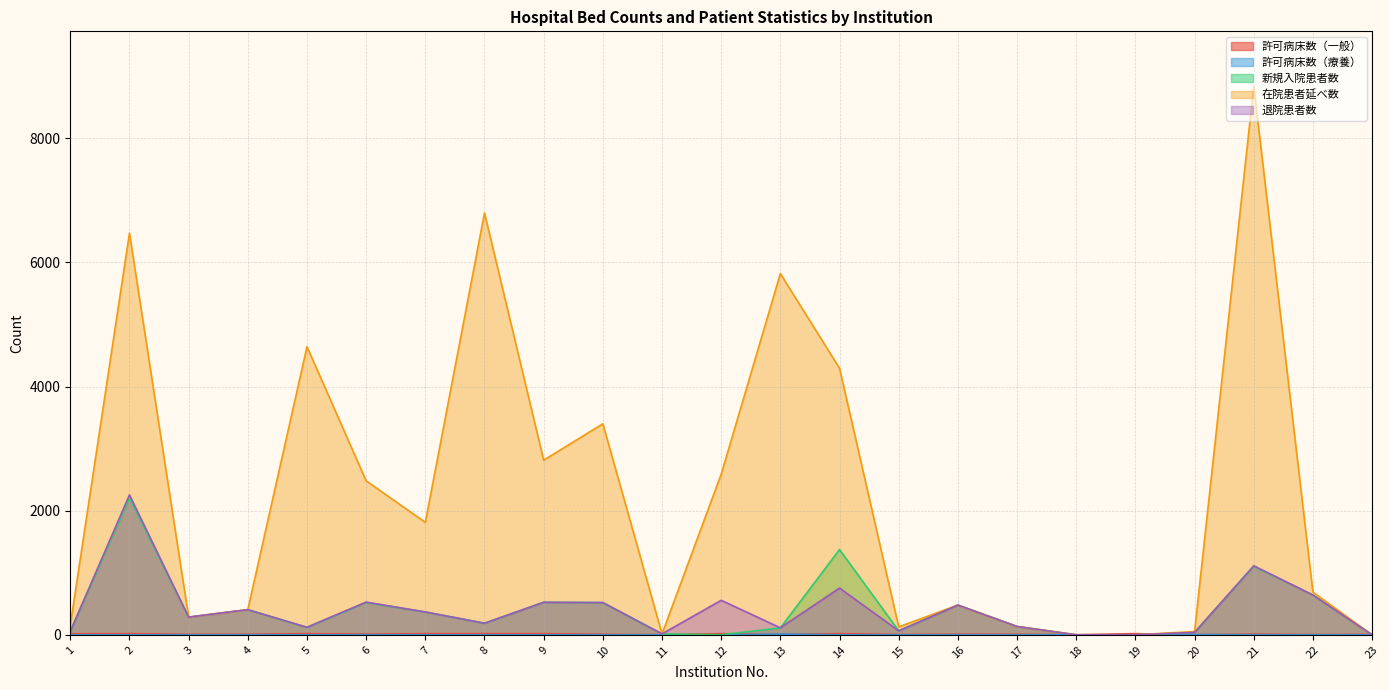

The 許可病床数（一般） series shows 7 at 7. True or false?

False